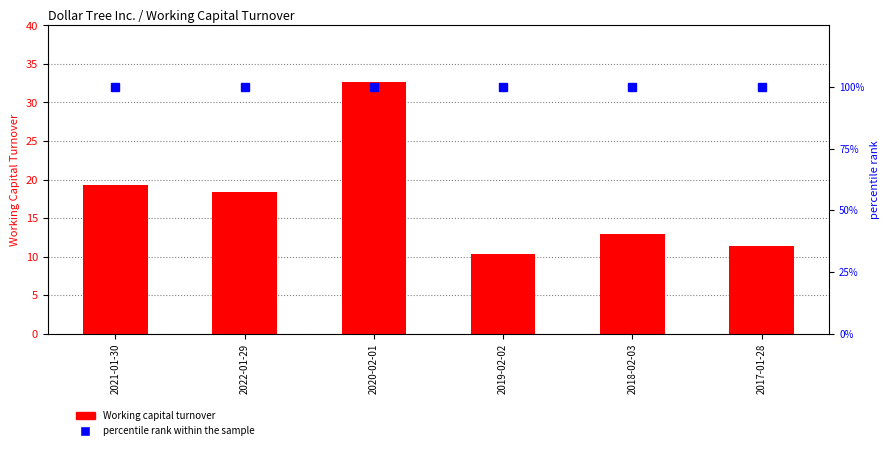

The percentile rank within the sample series shows 100.0 at 2022-01-29. True or false?

True